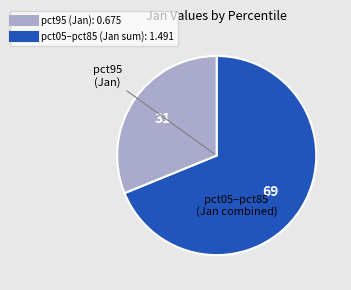

How many slices are in this pie chart?

2